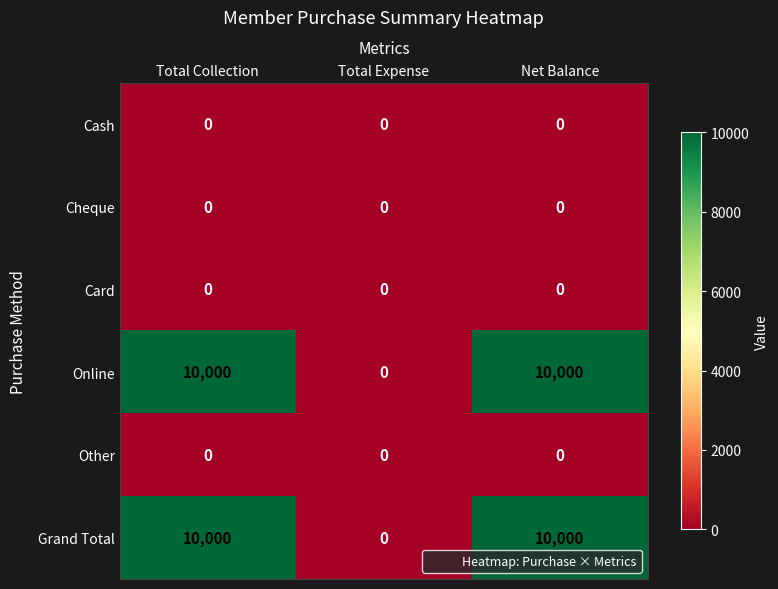

What is the total value across all series at Net Balance?

20000